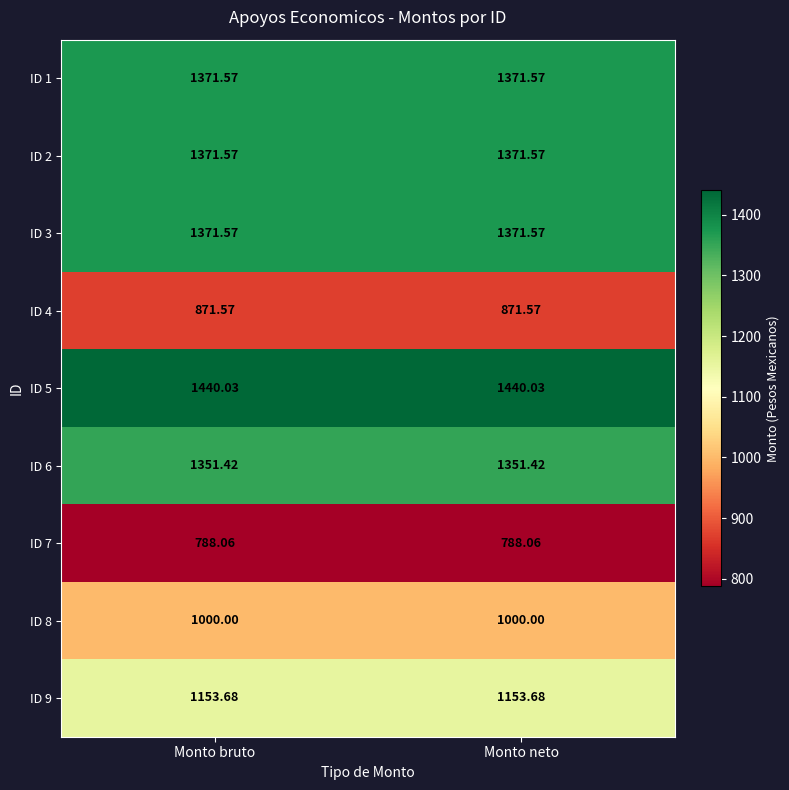

Is the value of ID 4 at Monto neto greater than the value of ID 8 at Monto bruto?

No